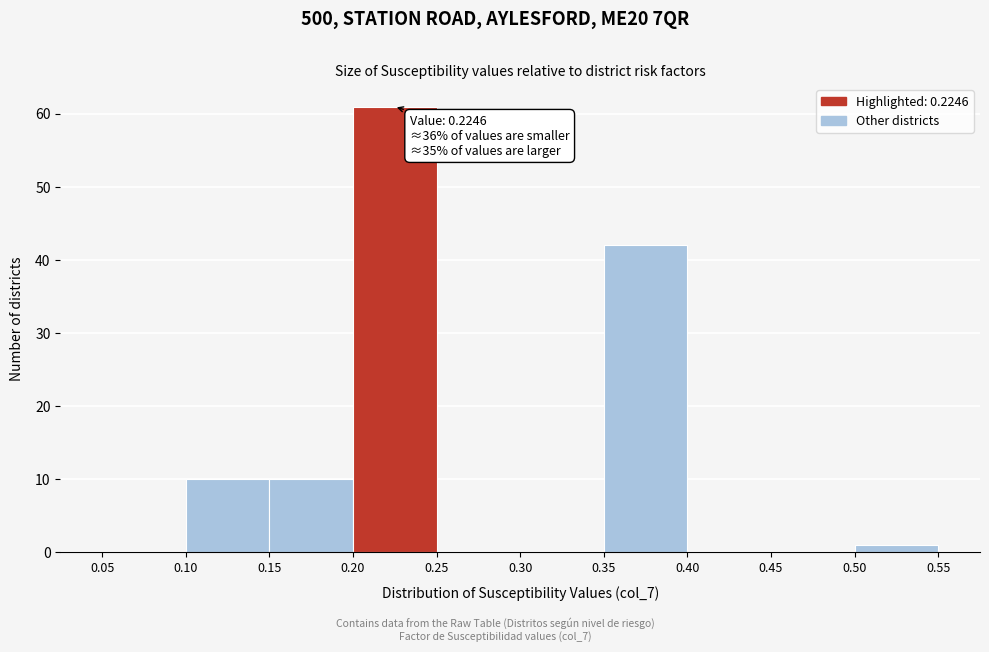

Which range on the x-axis has the tallest bar?

0.20 to 0.25